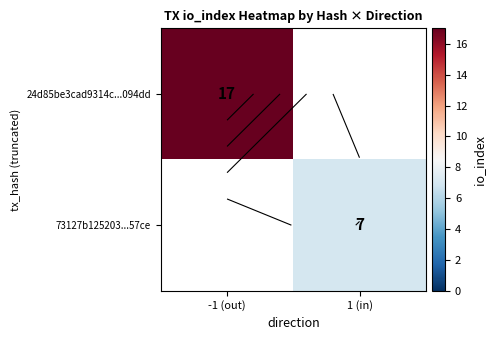

Is it true that 73127b125203...57ce equals 3.5 at 1 (in)?

False